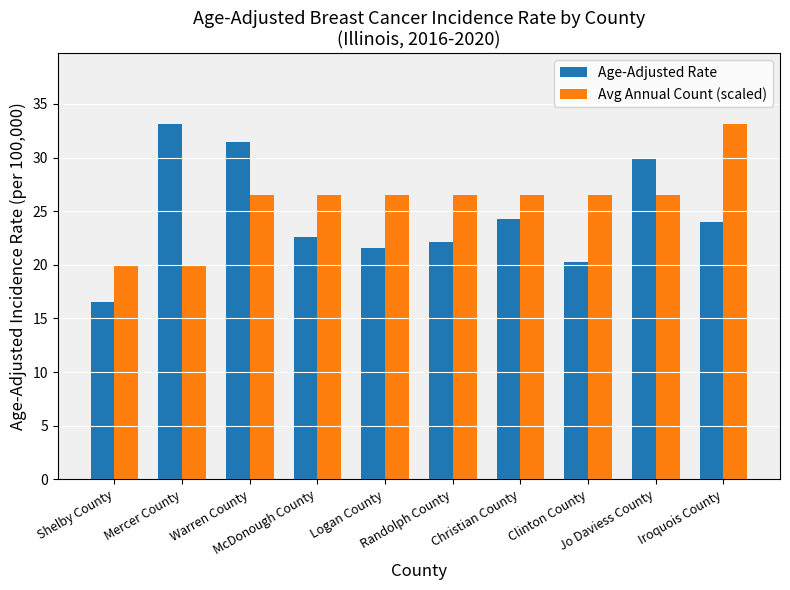

Which label corresponds to the smallest value in the chart?

Shelby County